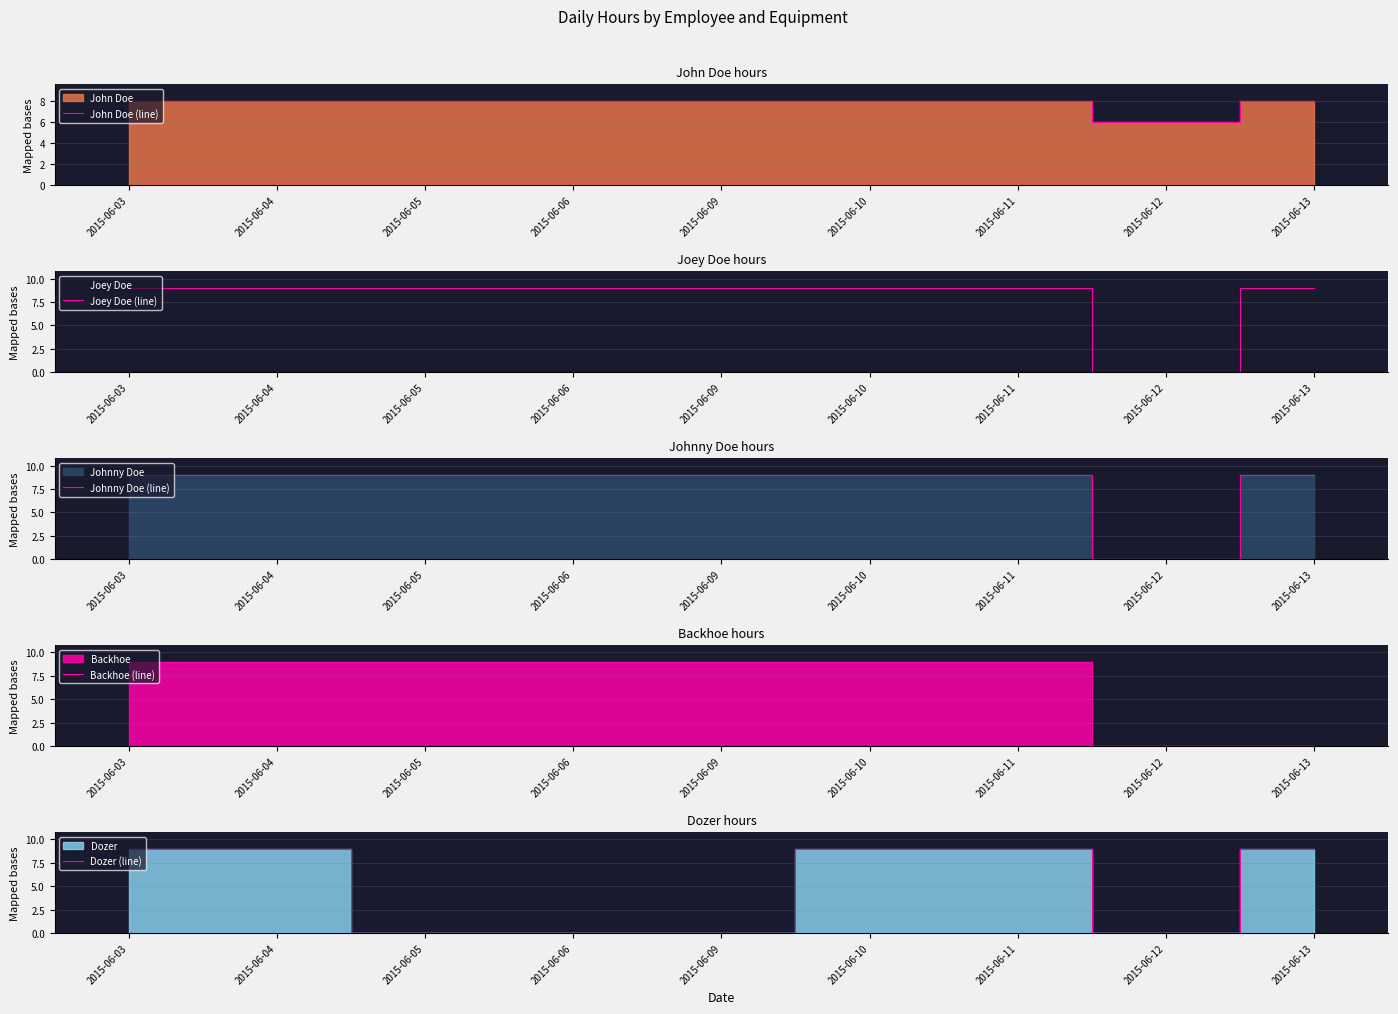

The value of Backhoe (line) at 2015-06-06 is 9. True or false?

True